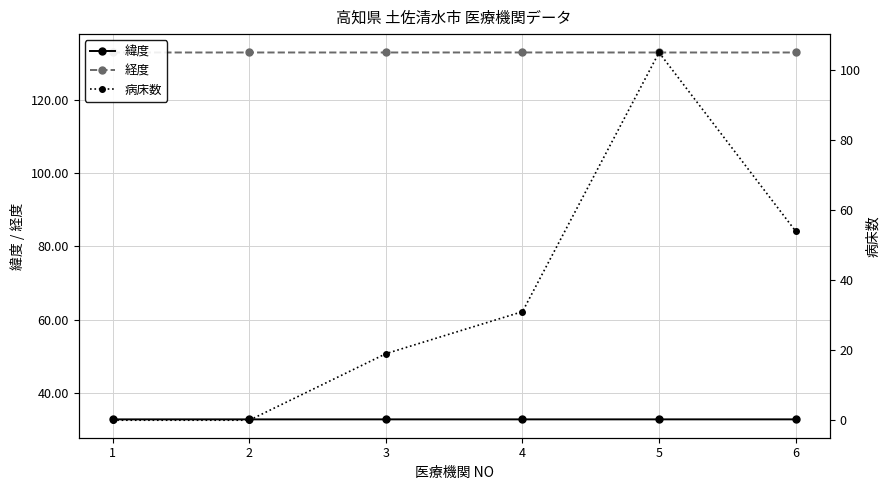

True or false: 病床数 and 緯度 intersect in this chart.

True